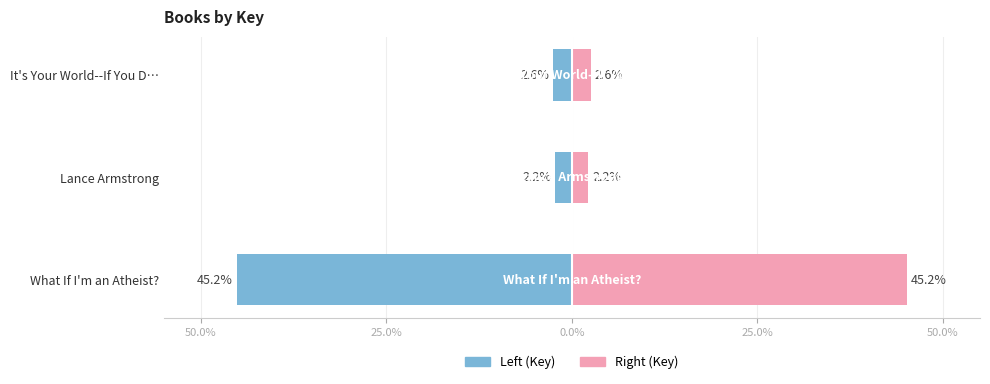

Are the bars horizontal?

Yes